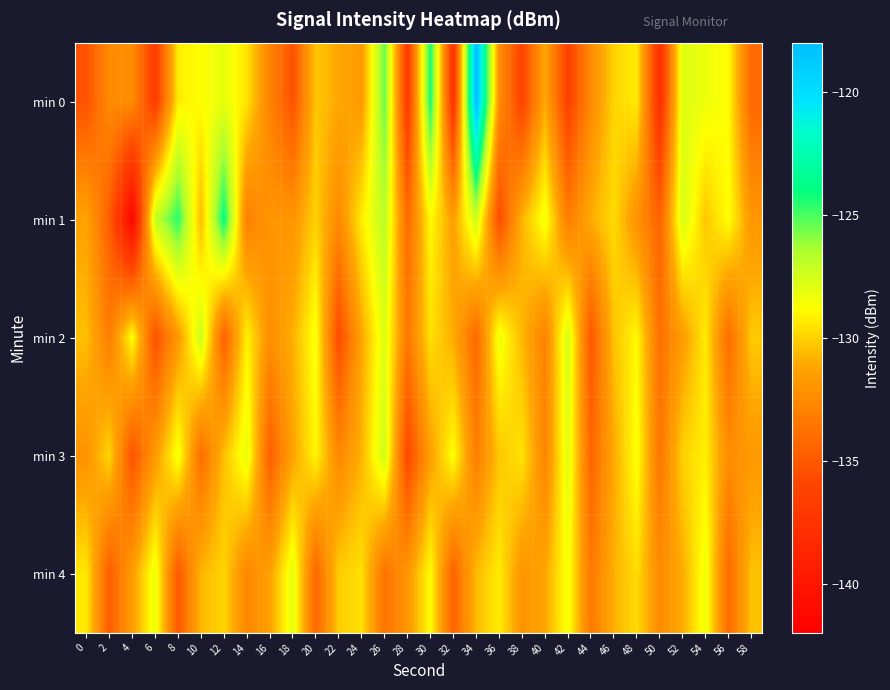

Reading right to left, transcribe all the data shown in this chart.

min 0: 58=-134.2	56=-128.9	54=-128.3	52=-127.9	50=-137.8	48=-129.3	46=-129.9	44=-132.5	42=-136.4	40=-131.1	38=-136.2	36=-132.3	34=-118.0	32=-137.6	30=-124.2	28=-137.0	26=-125.4	24=-131.7	22=-131.1	20=-130.3	18=-135.3	16=-132.8	14=-129.5	12=-128.2	10=-128.8	8=-129.3	6=-136.8	4=-132.4	2=-132.5	0=-135.3
min 1: 58=-131.9	56=-128.7	54=-130.3	52=-127.6	50=-134.5	48=-132.1	46=-129.7	44=-131.0	42=-133.2	40=-128.4	38=-130.8	36=-135.6	34=-127.3	32=-131.5	30=-128.9	28=-134.1	26=-126.8	24=-129.3	22=-132.5	20=-130.0	18=-132.0	16=-131.9	14=-133.0	12=-123.9	10=-130.6	8=-124.5	6=-127.1	4=-141.4	2=-134.7	0=-131.3
min 2: 58=-130.2	56=-134.0	54=-129.3	52=-131.6	50=-133.8	48=-128.9	46=-130.4	44=-135.1	42=-127.5	40=-132.9	38=-130.7	36=-128.3	34=-134.2	32=-131.0	30=-129.6	28=-133.4	26=-127.8	24=-131.2	22=-135.7	20=-128.5	18=-130.9	16=-132.3	14=-129.1	12=-134.6	10=-127.3	8=-131.8	6=-135.4	4=-128.7	2=-133.2	0=-130.5
min 3: 58=-131.8	56=-132.4	54=-129.2	52=-130.0	50=-133.5	48=-128.6	46=-131.1	44=-134.4	42=-127.9	40=-132.8	38=-129.5	36=-130.3	34=-133.1	32=-128.7	30=-131.5	28=-135.9	26=-127.4	24=-130.8	22=-132.6	20=-129.0	18=-131.3	16=-134.7	14=-128.1	12=-130.5	10=-133.9	8=-128.4	6=-131.7	4=-135.3	2=-129.8	0=-132.1
min 4: 58=-130.4	56=-134.1	54=-128.3	52=-131.0	50=-132.5	48=-129.7	46=-130.9	44=-133.4	42=-128.5	40=-131.2	38=-132.0	36=-129.3	34=-130.6	32=-134.5	30=-128.8	28=-131.9	26=-133.7	24=-129.6	22=-130.1	20=-134.3	18=-128.0	16=-131.4	14=-132.7	12=-129.9	10=-130.7	8=-135.0	6=-128.2	4=-131.6	2=-134.8	0=-129.4